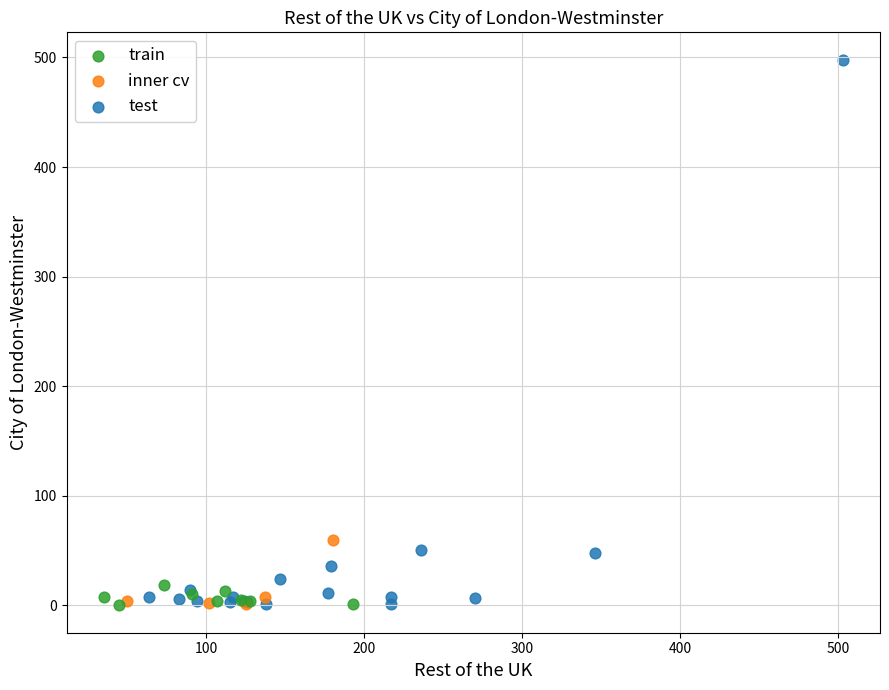

Which series has the largest Y range (max minus min)?

test